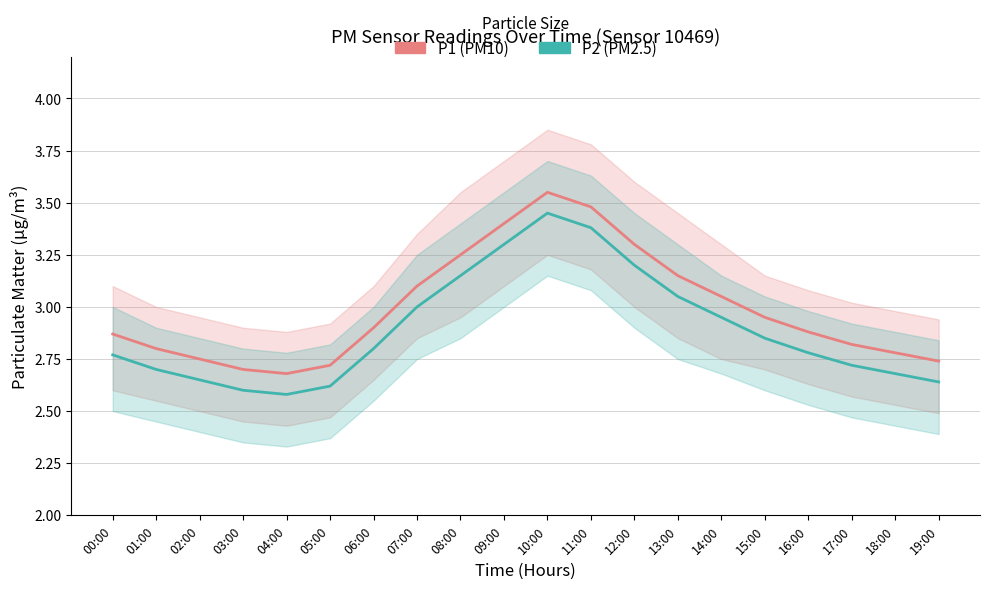

What is the difference between the second highest and second lowest values in the P2 series?

0.8